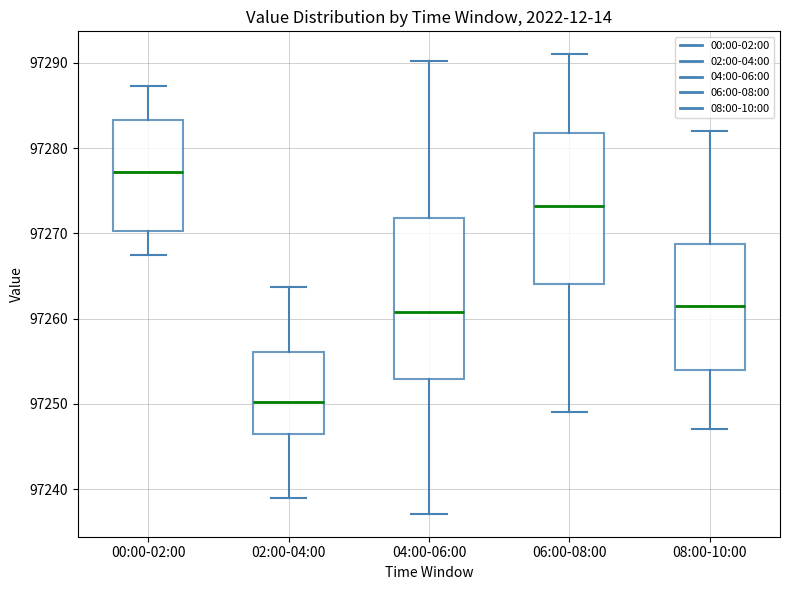

Comparing the boxes themselves (not the whiskers), which one is the tallest?

04:00-06:00